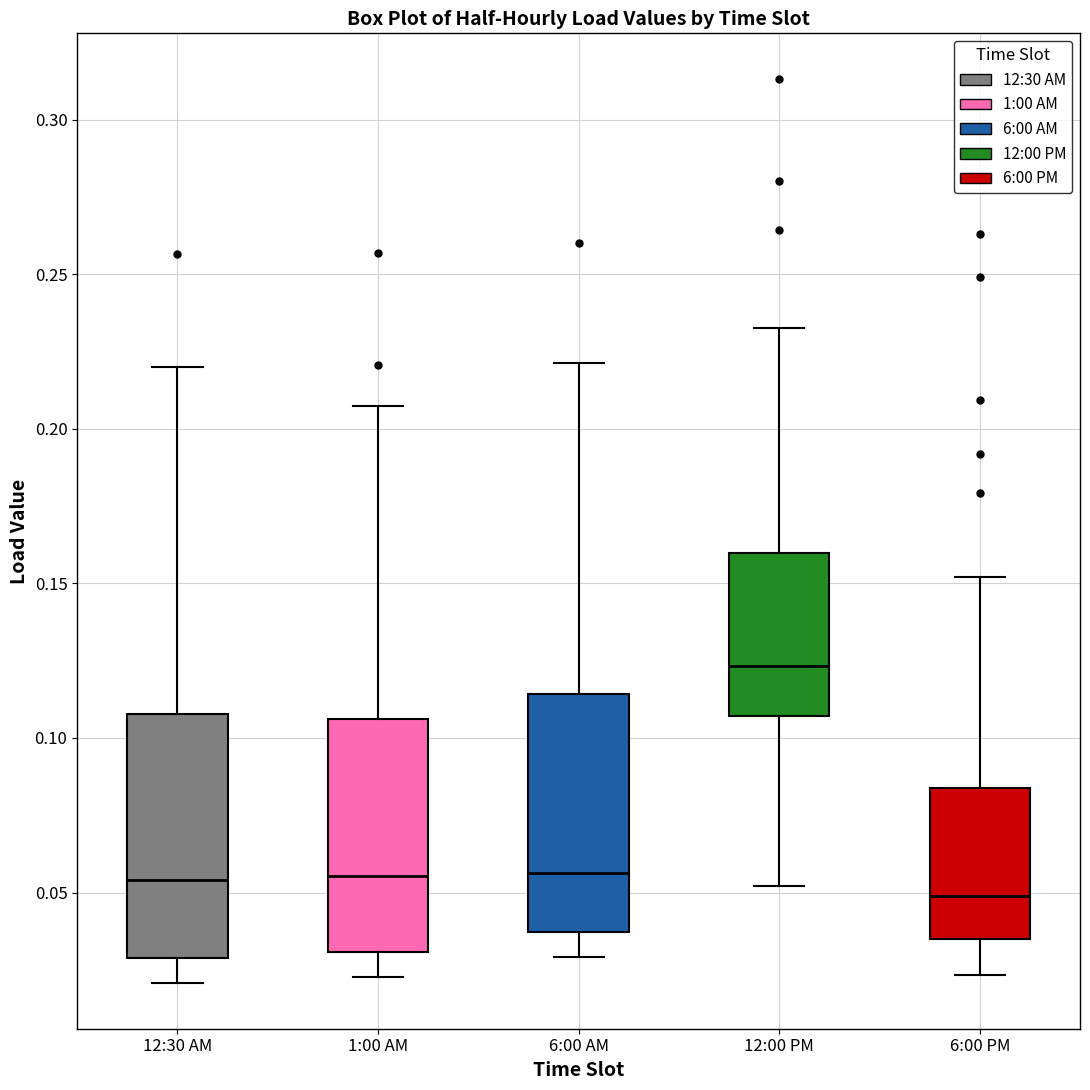

Which box has the lowest median line?

6:00 PM